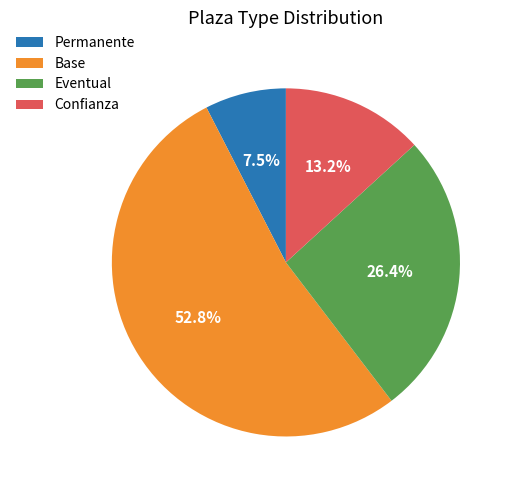

To the nearest percent, what percentage of the pie is Base?

53%